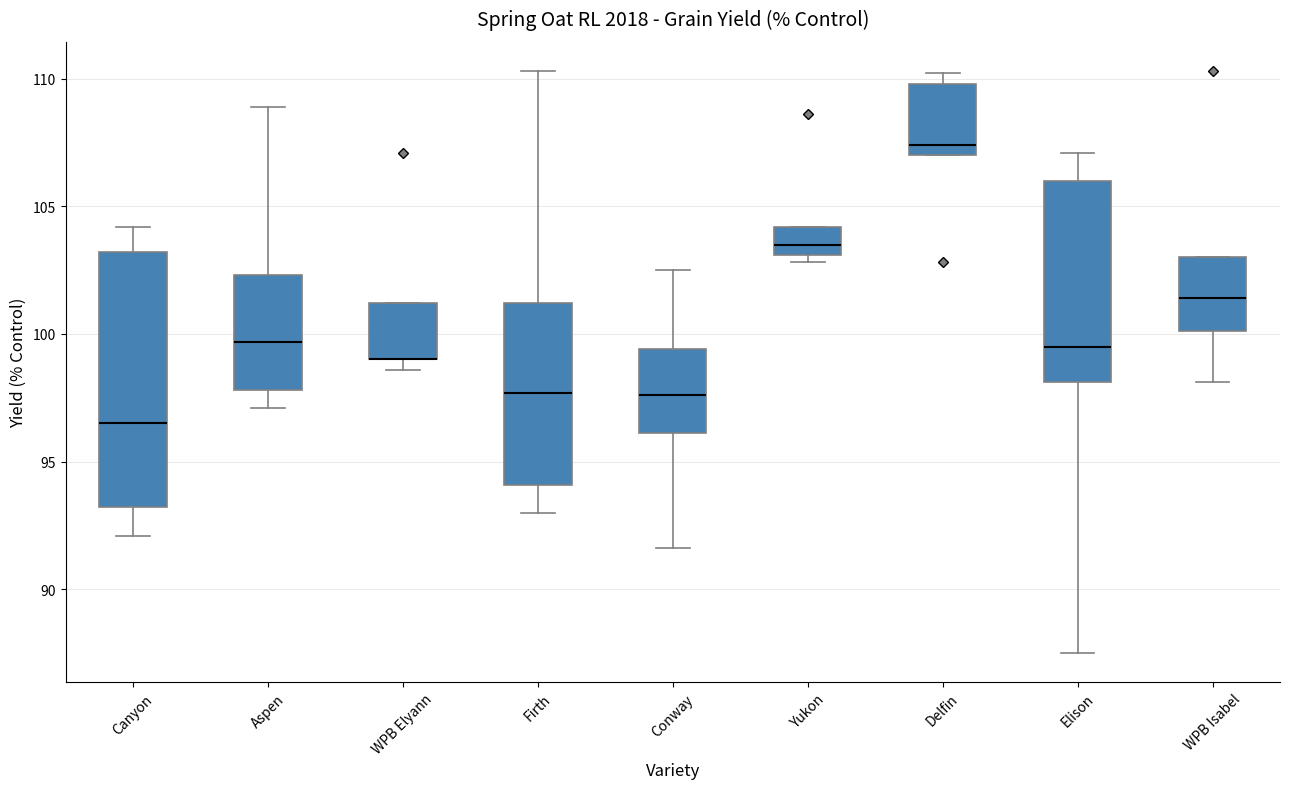

Reading left to right, read every box against the y-axis: the position of its median line, the range the box covers, and the ends of its whiskers. The values are not printed on the chart, so give them approximately, as read against the axis.

Canyon: median 96.5, box 93.0 to 103.0, whiskers 92.0 to 104.0
Aspen: median 99.5, box 98.0 to 102.5, whiskers 97.0 to 109.0
WPB Elyann: median 99.0 (drawn on the box's lower edge), box 99.0 to 101.0, whiskers 98.5 to 101.0
Firth: median 97.5, box 94.0 to 101.0, whiskers 93.0 to 110.5
Conway: median 97.5, box 96.0 to 99.5, whiskers 91.5 to 102.5
Yukon: median 103.5, box 103.0 to 104.0, whiskers 103.0 (just below the box's lower edge) to 104.0
Delfin: median 107.5, box 107.0 to 110.0, whiskers 107.0 to 110.0 (just above the box's upper edge)
Elison: median 99.5, box 98.0 to 106.0, whiskers 87.5 to 107.0
WPB Isabel: median 101.5, box 100.0 to 103.0, whiskers 98.0 to 103.0